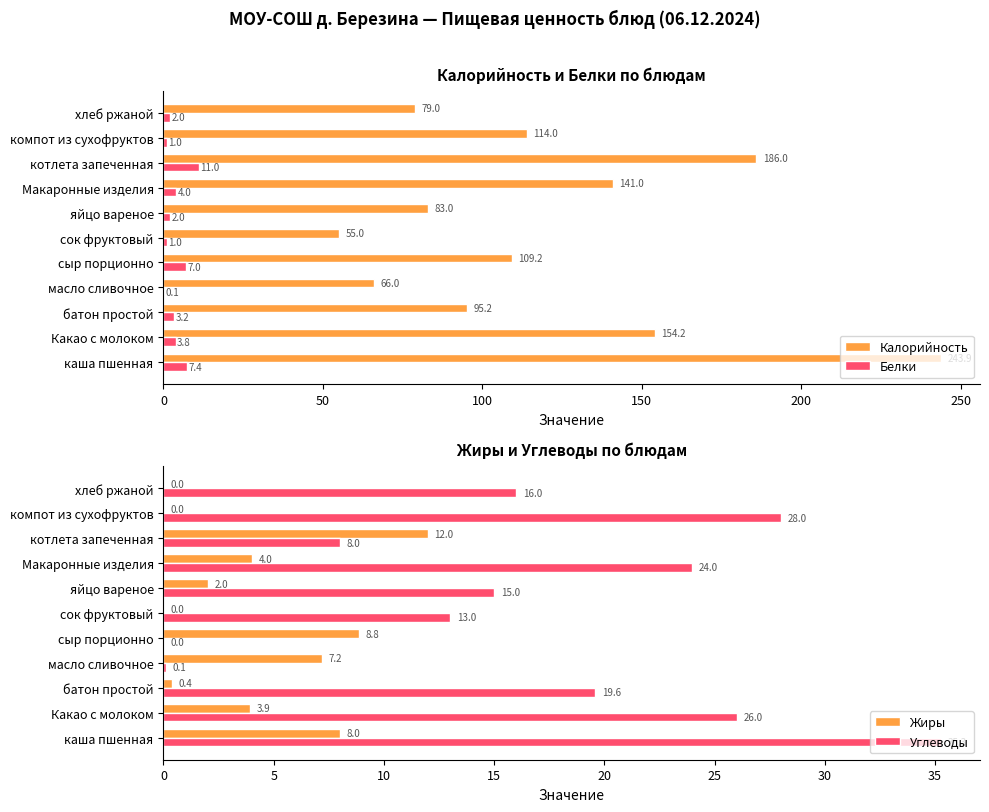

How many data points in Калорийность are less than 109?

5